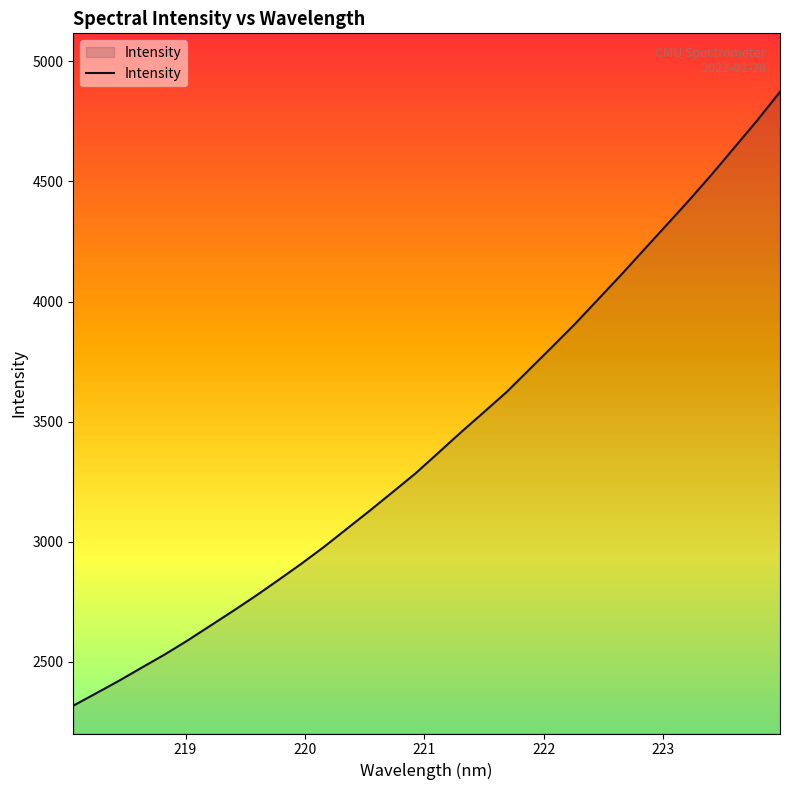

Does the chart display data point markers on the line(s)?

No